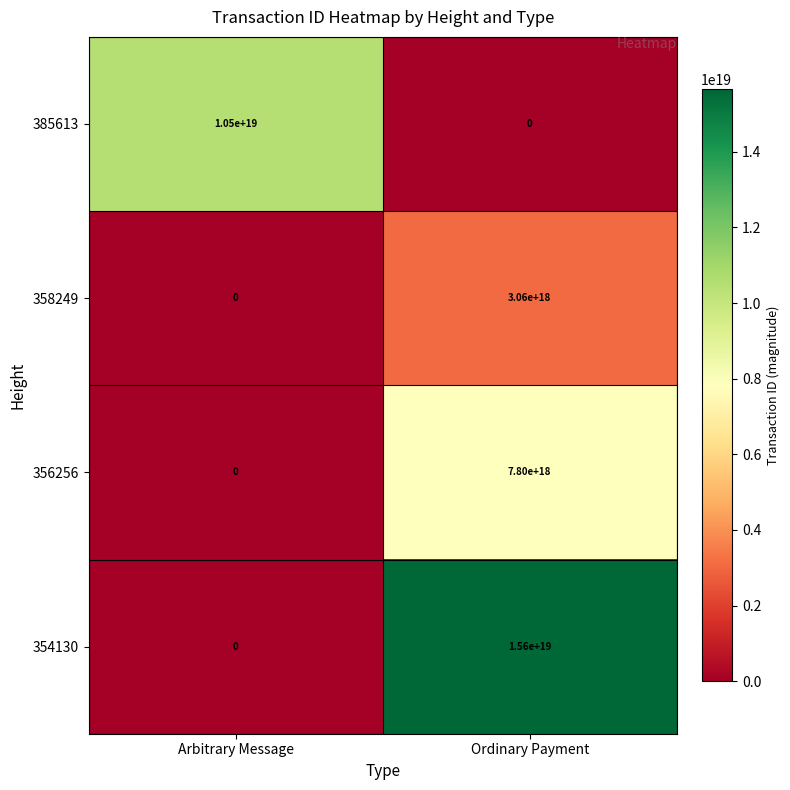

Which series has the largest range (max minus min)?

354130